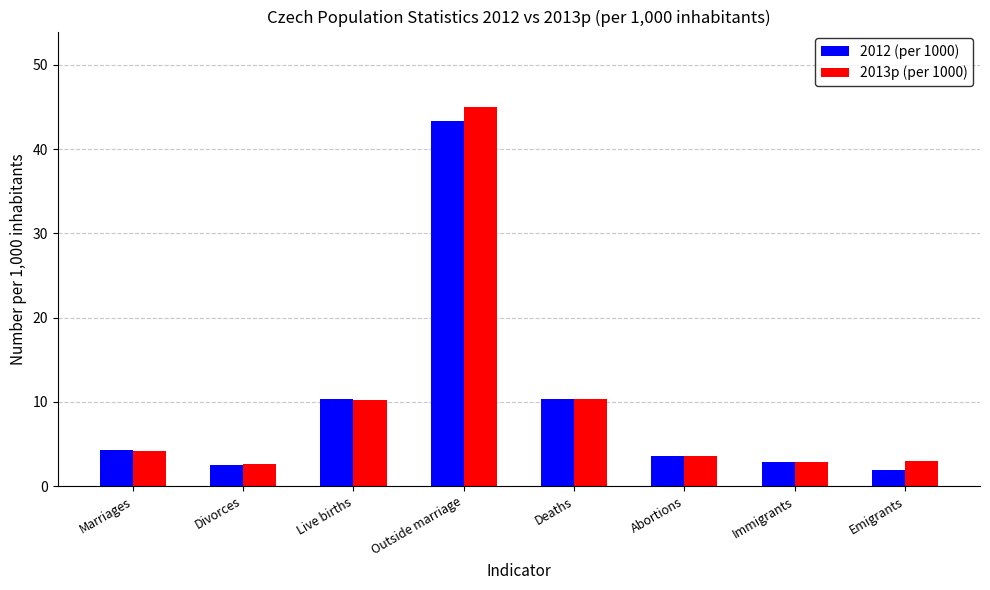

What is the label of the 1st bar from the right?

Emigrants